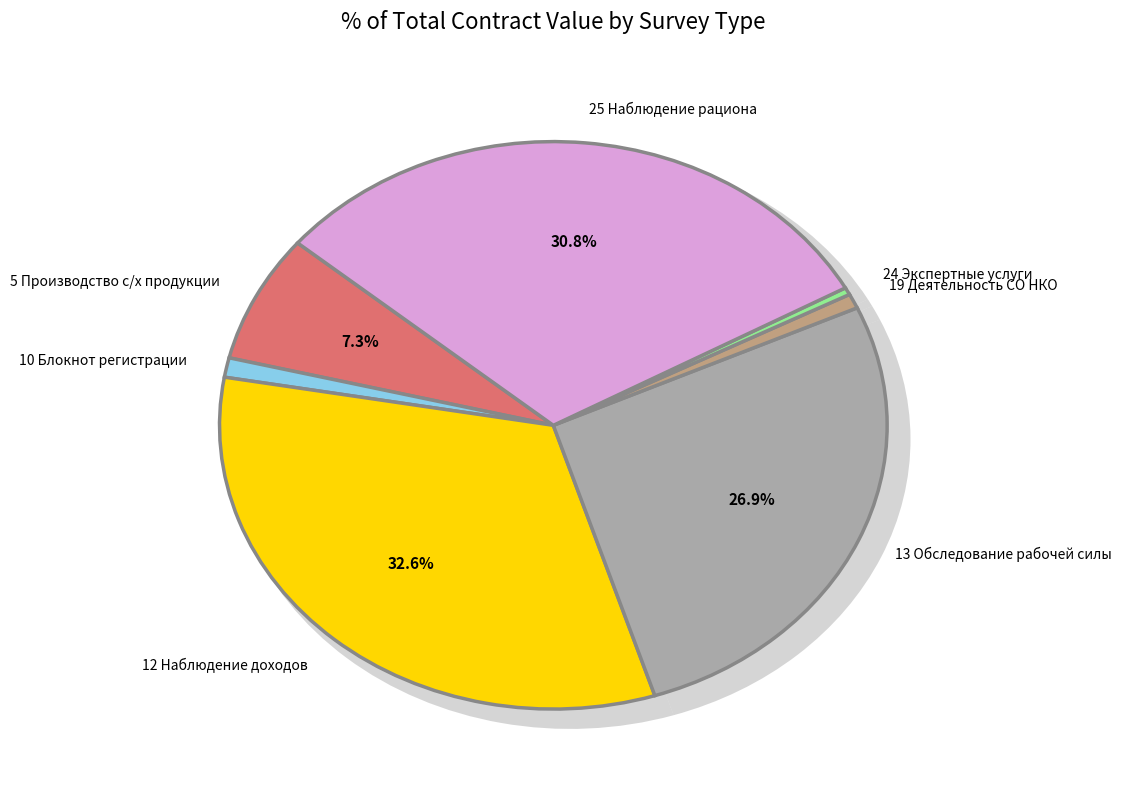

Rank the categories by value from lowest to highest.

24 Экспертные услуги, 19 Деятельность социально ориентированных, 10 Блокнот регистрации объёмов продажи, 5 Производство сельскохозяйственной продукции, 13 Выборочное обследование рабочей силы, 25 Выборочное наблюдение рациона питания, 12 Выборочное наблюдение доходов населения